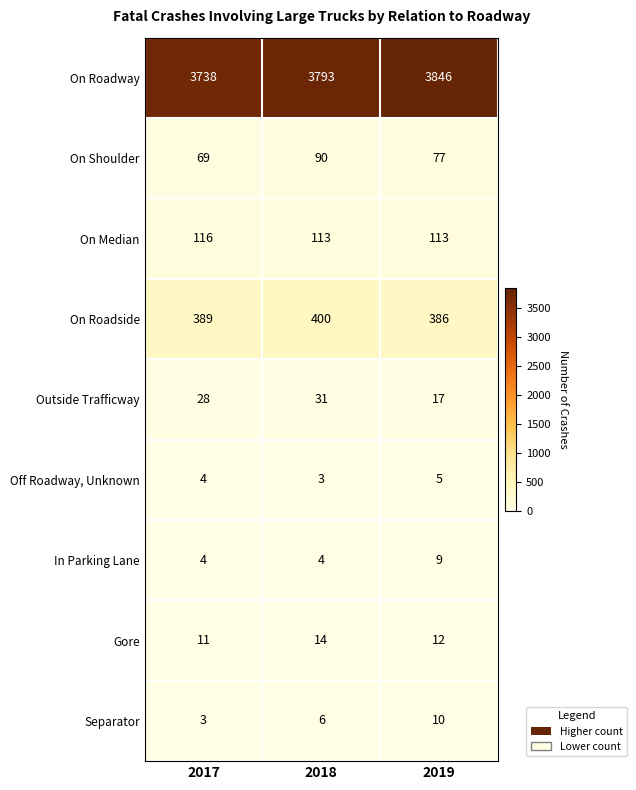

What is the maximum value for Outside Trafficway?

31